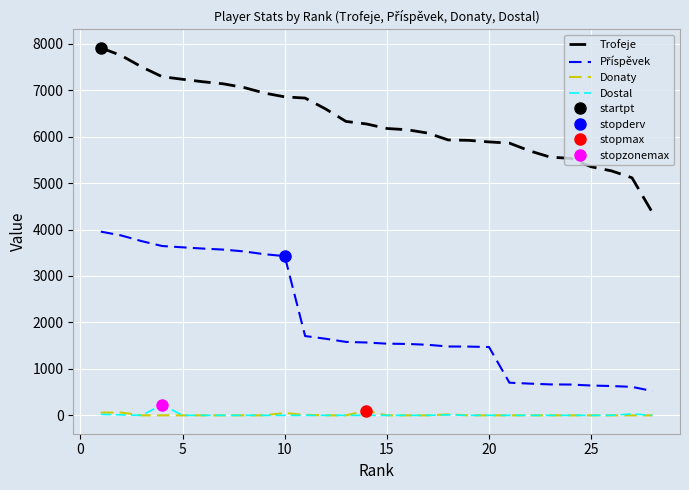

Which series has the largest total across all categories?

Trofeje